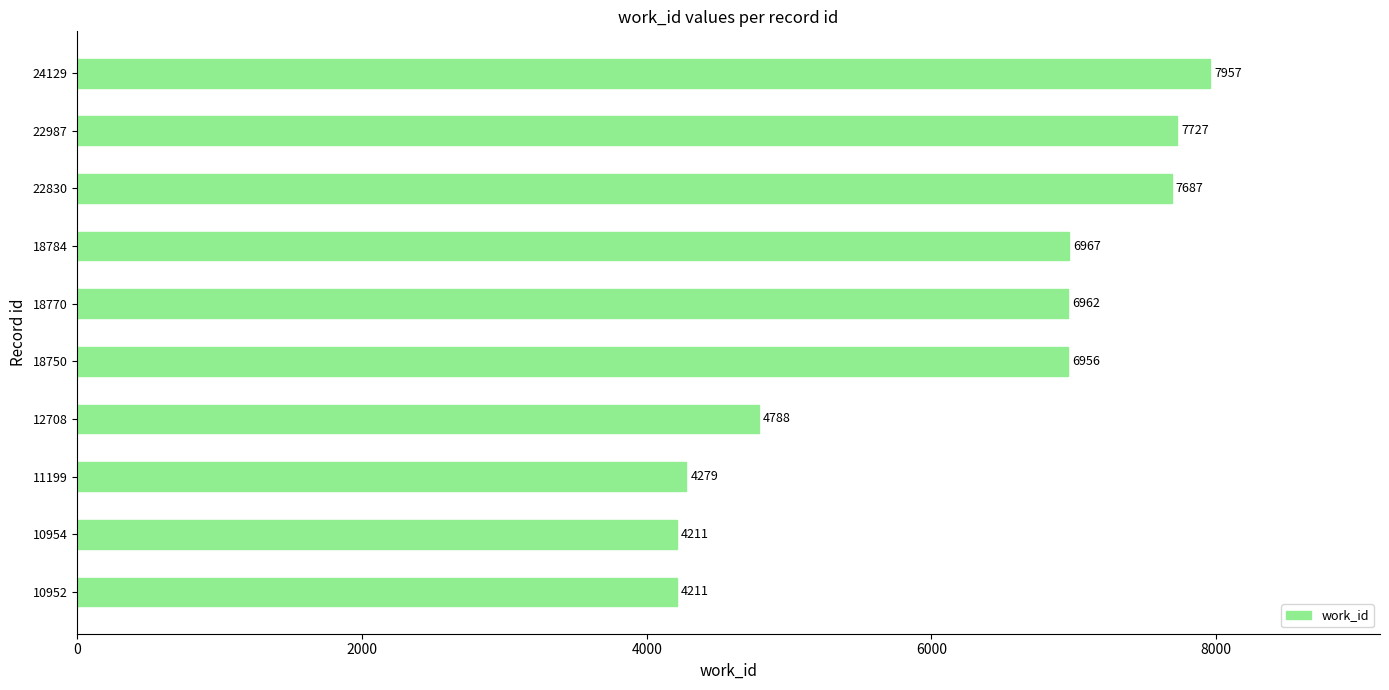

What is the difference between the values at 12708 and 11199?

509